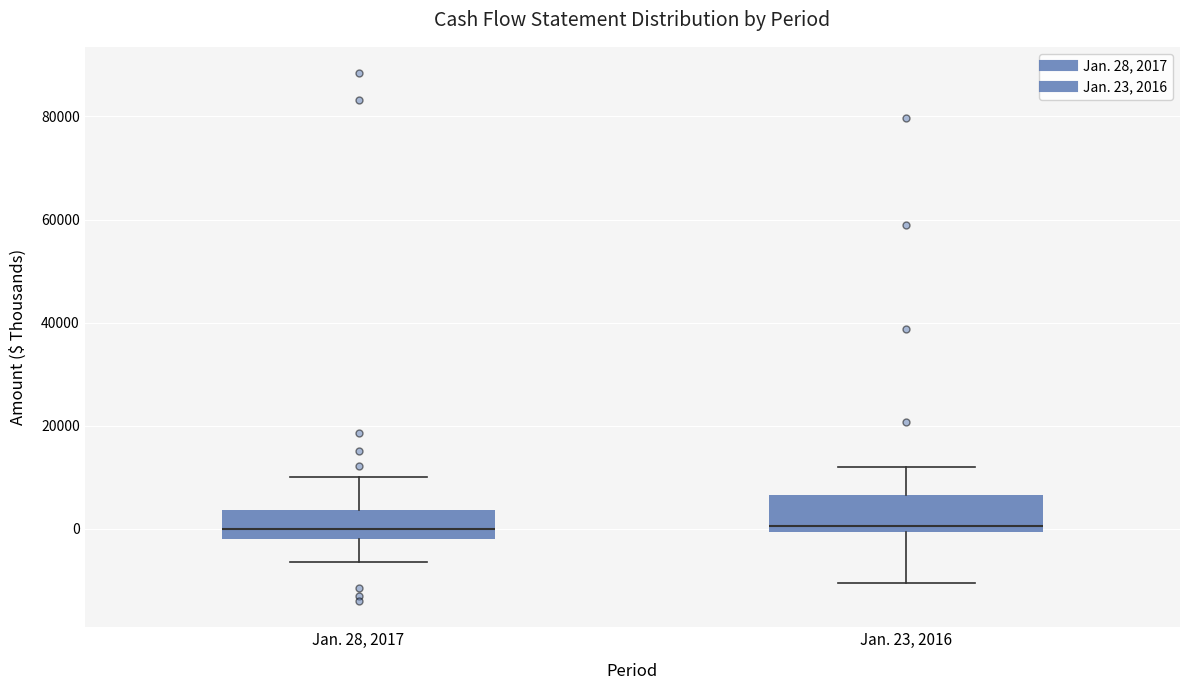

Reading left to right, transcribe this box plot: for each box, give where its median line is, the range the box spans, and where its two whiskers end, as read against the y-axis. The values are not printed on the chart, so give them approximately, as read against the axis.

Jan. 28, 2017: median 0, box -2000 to 4000, whiskers -6000 to 10000
Jan. 23, 2016: median 0 (just above the box's lower edge), box 0 to 6000, whiskers -10000 to 12000